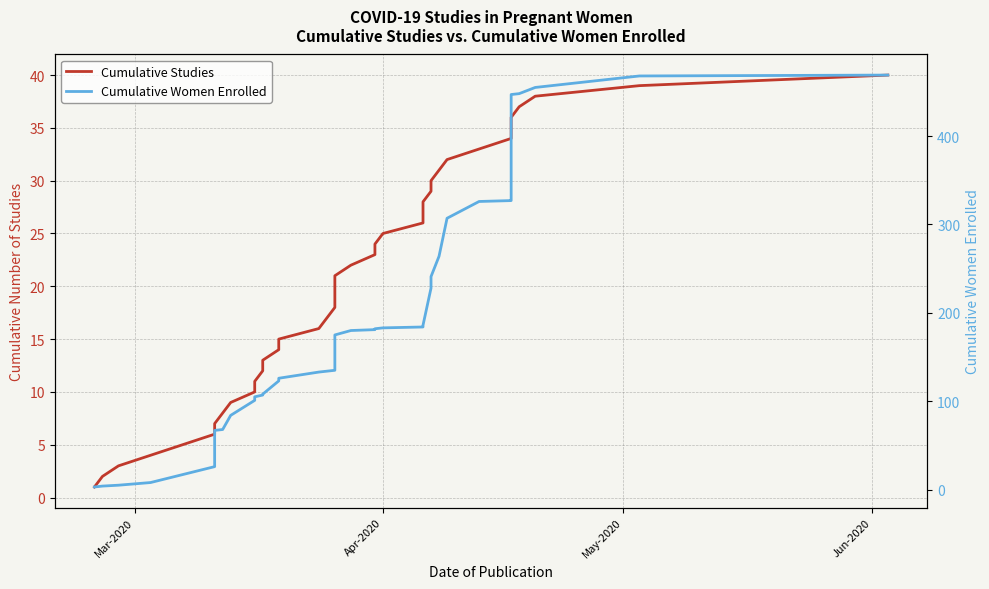

What is the average value of the Cumulative Women Enrolled series?

186